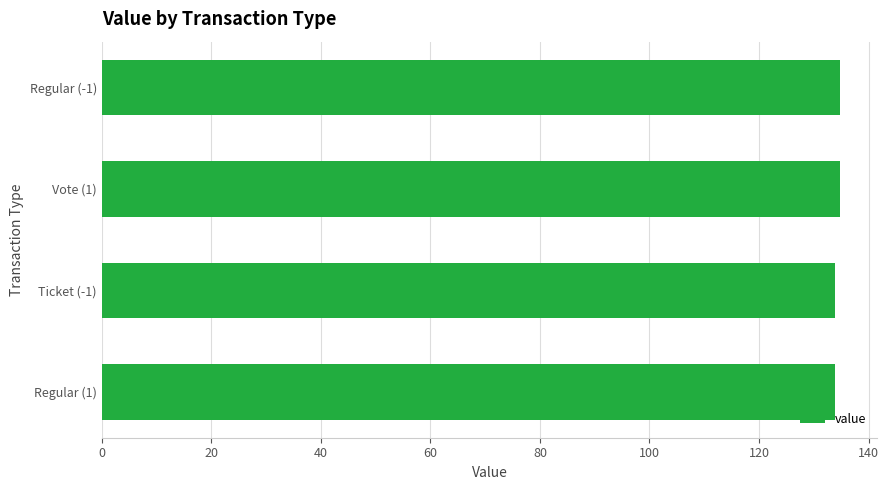

What is the ratio of the value at Regular (1) to the value at Regular (-1)?

1.0